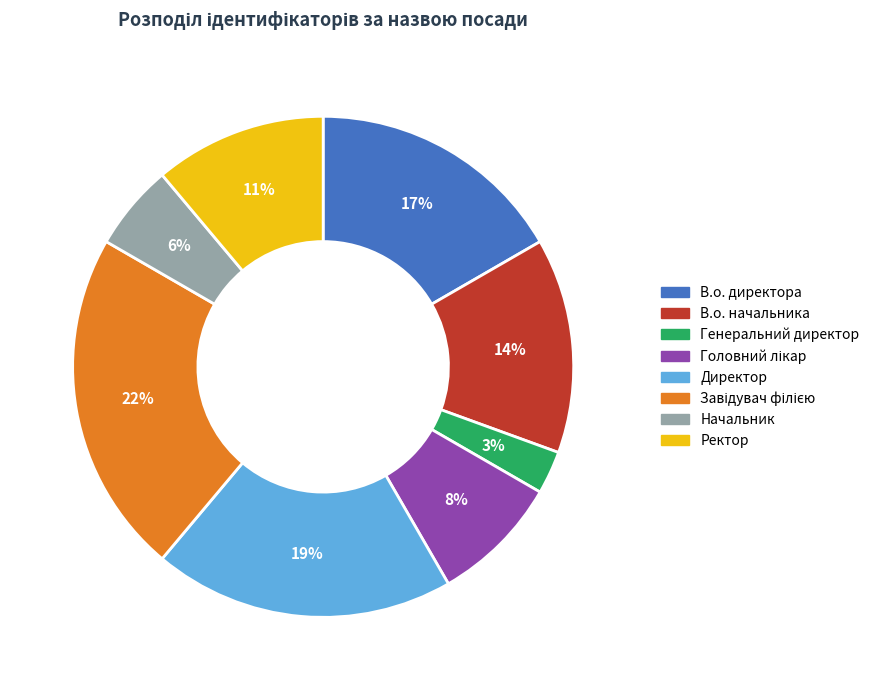

Do В.о. начальника and Директор together represent more than half of the pie?

No